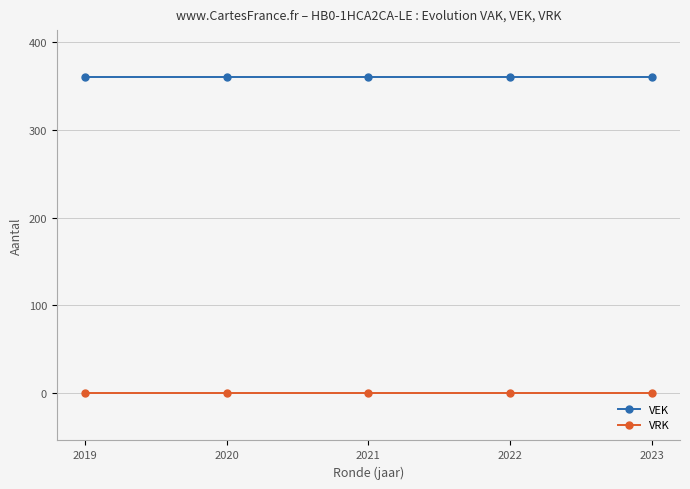

How many lines are shown in the chart?

2